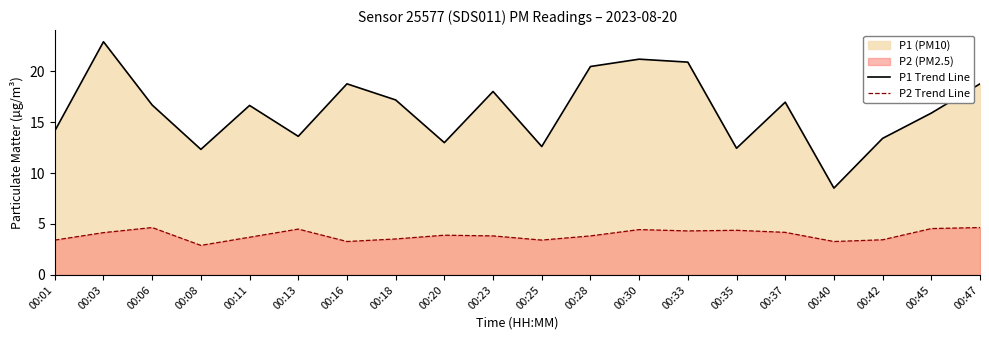

True or false: P1 Trend Line and P2 Trend Line cross at least once.

False